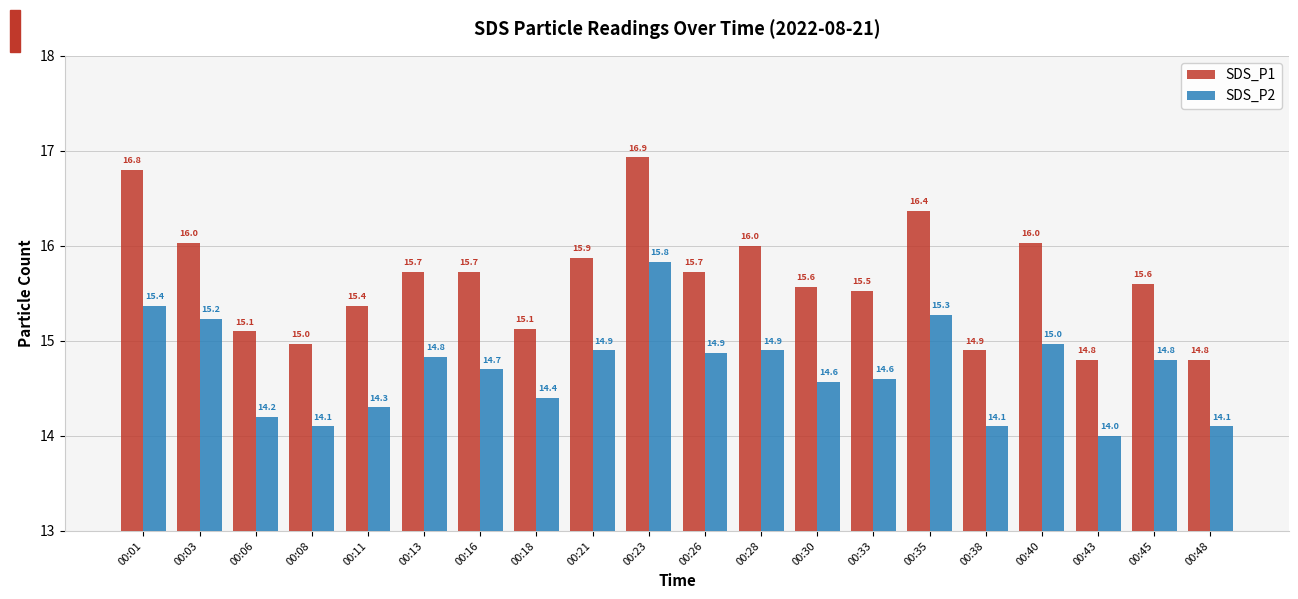

Which series changed the most between 00:01 and 00:40?

SDS_P1